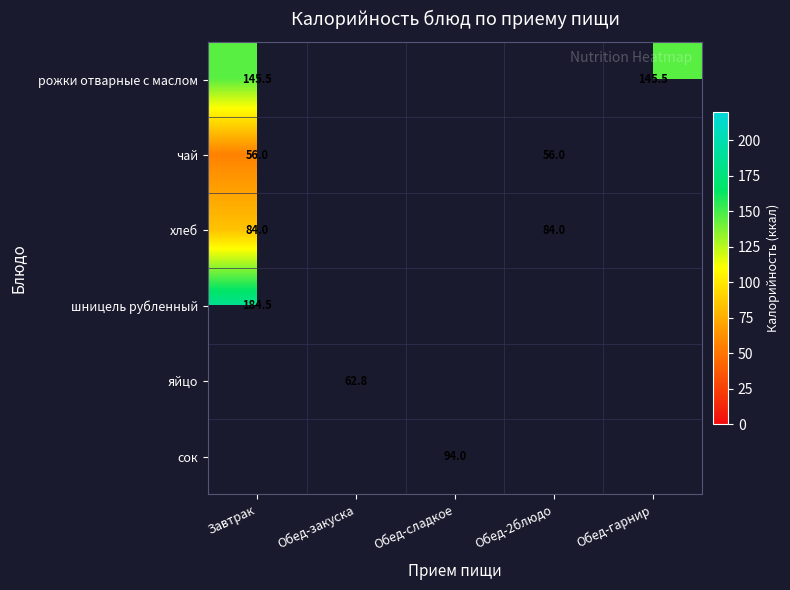

The value of сок at Обед-сладкое is 94.0. True or false?

True